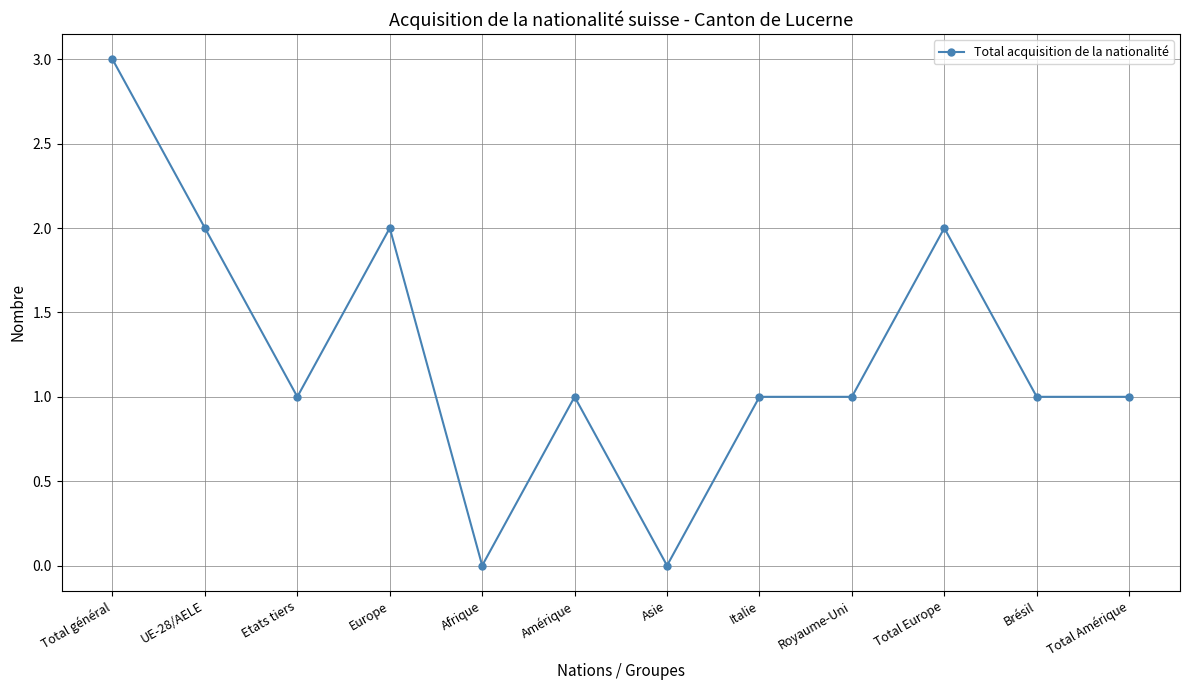

The value at Italie is 0. True or false?

False